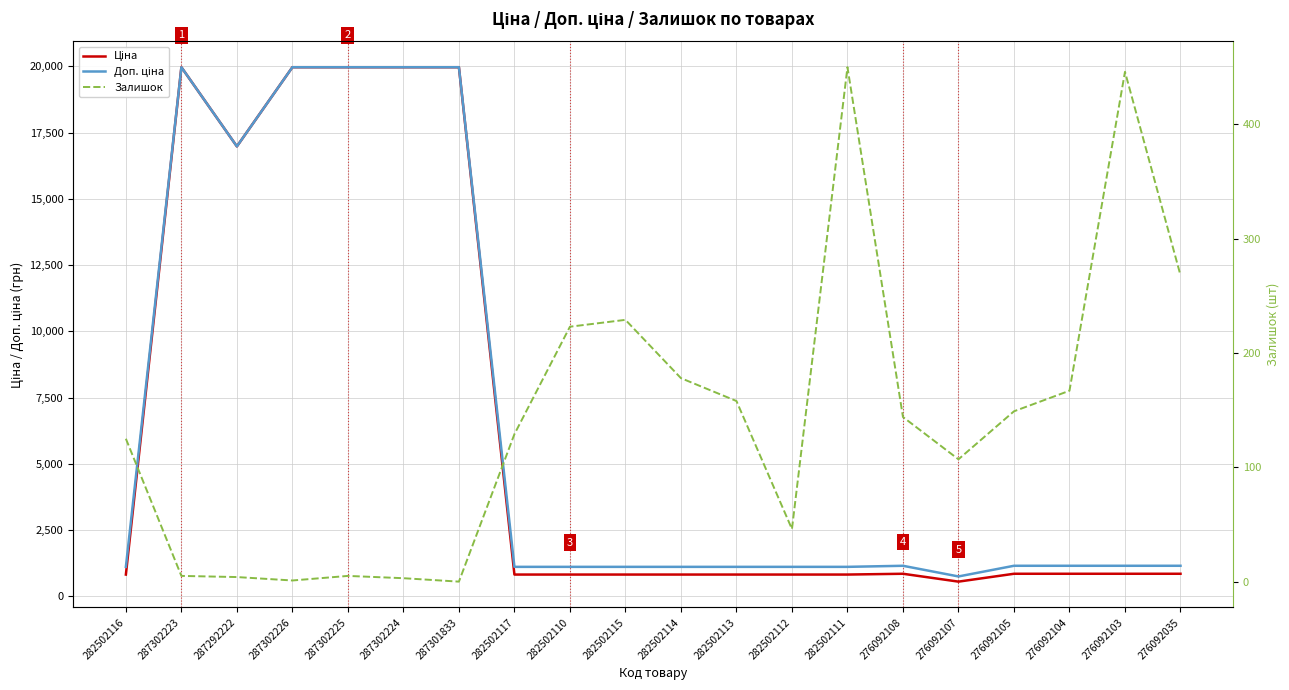

What is the greatest value displayed?

19964.2